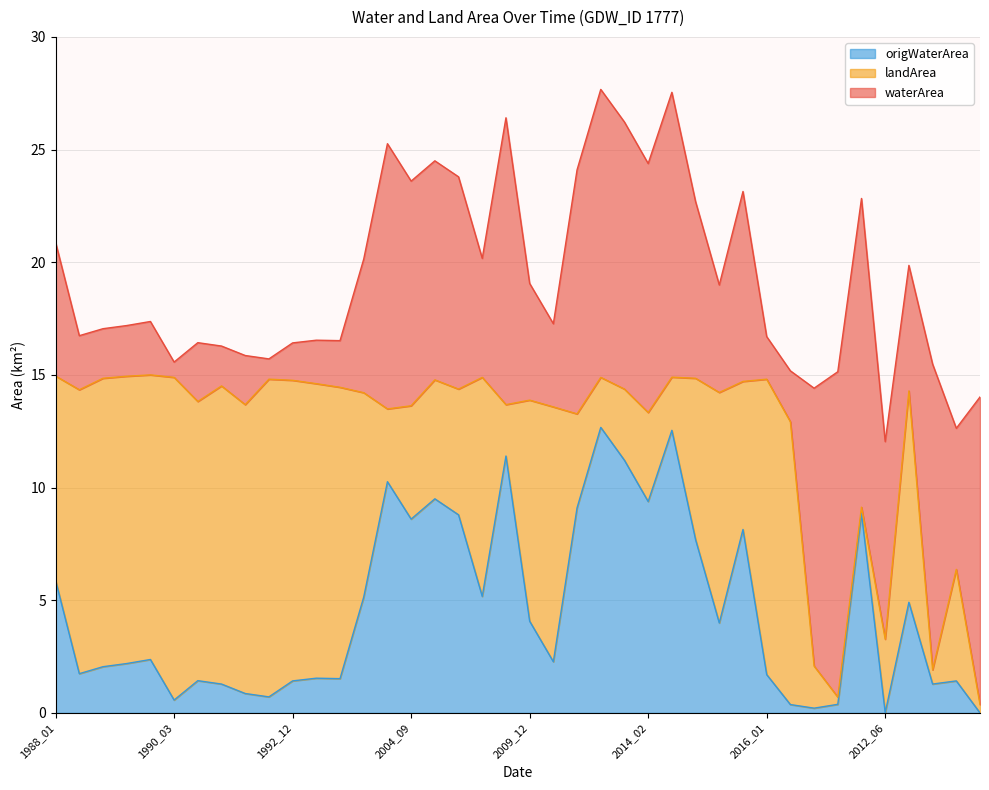

Which series ends up on top after the final intersection of landArea and waterArea?

waterArea